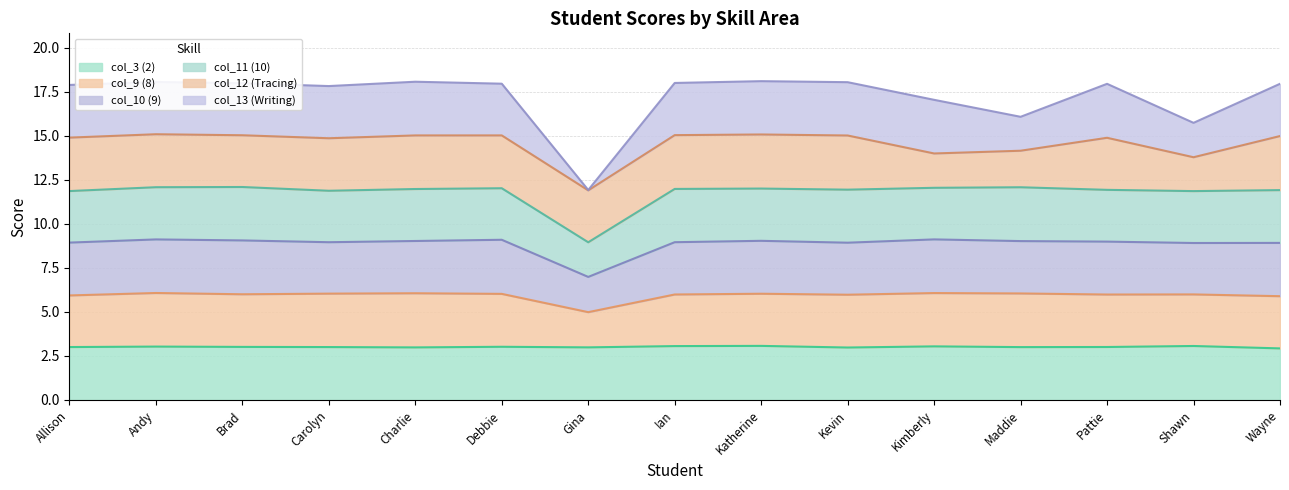

True or false: col_11 (10) and col_13 (Writing) intersect in this chart.

False